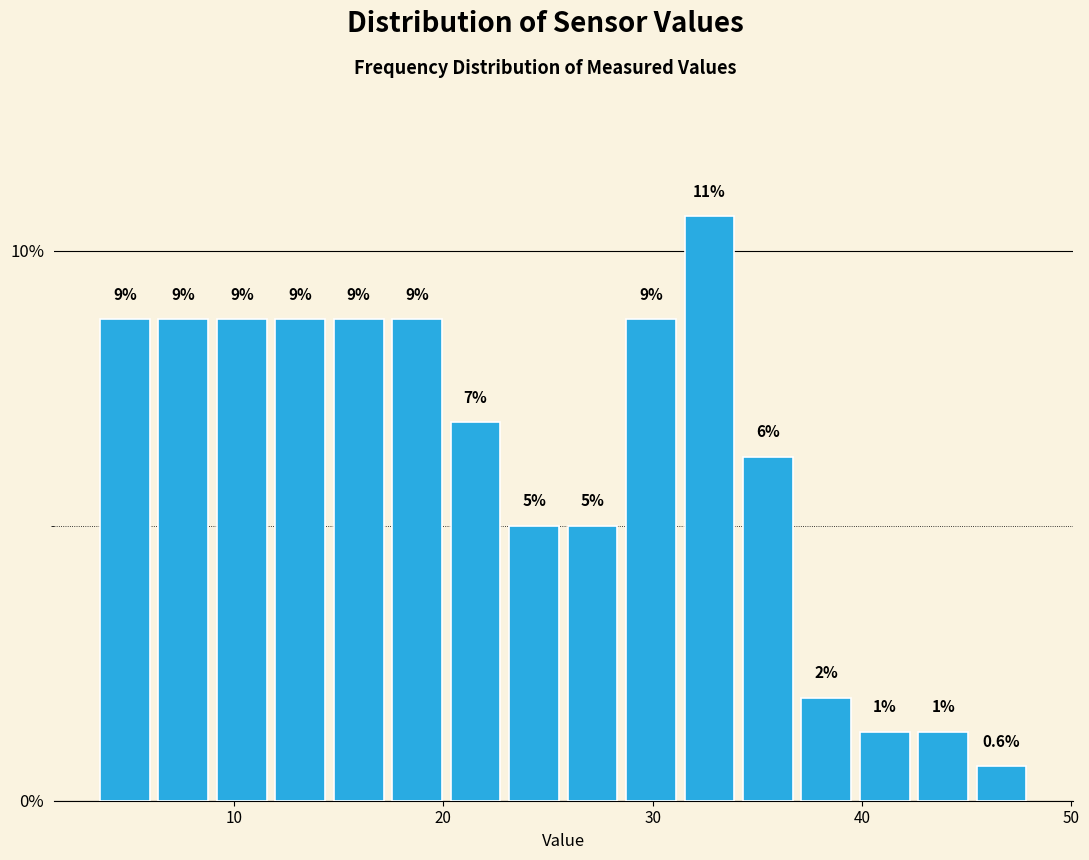

Read against the x-axis, roughly where is the centre of the tallest bar?

33